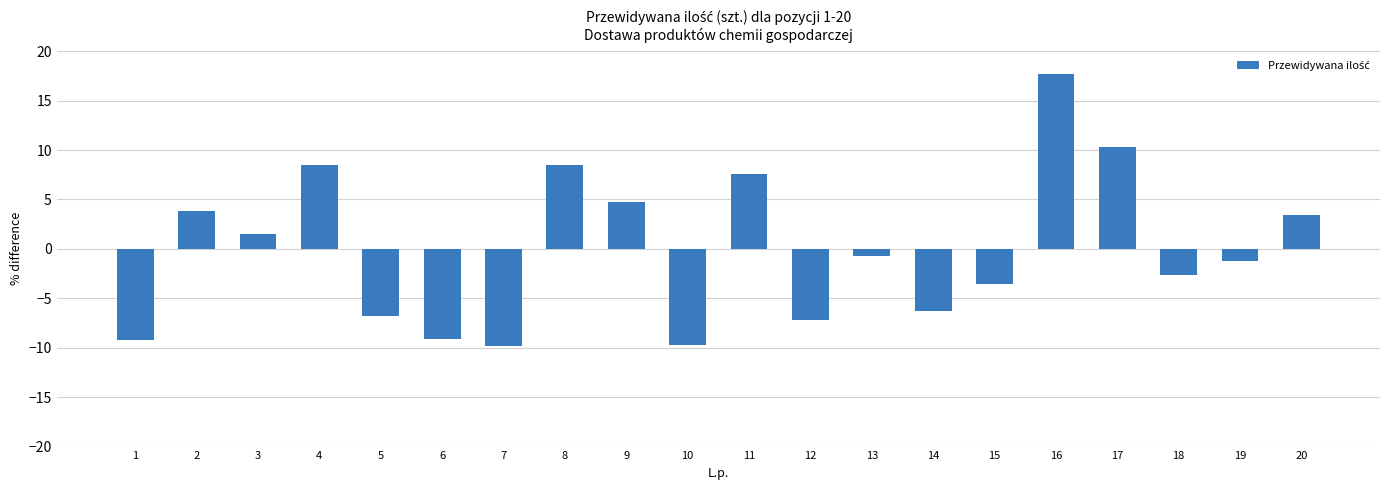

Does the chart contain any negative values?

Yes